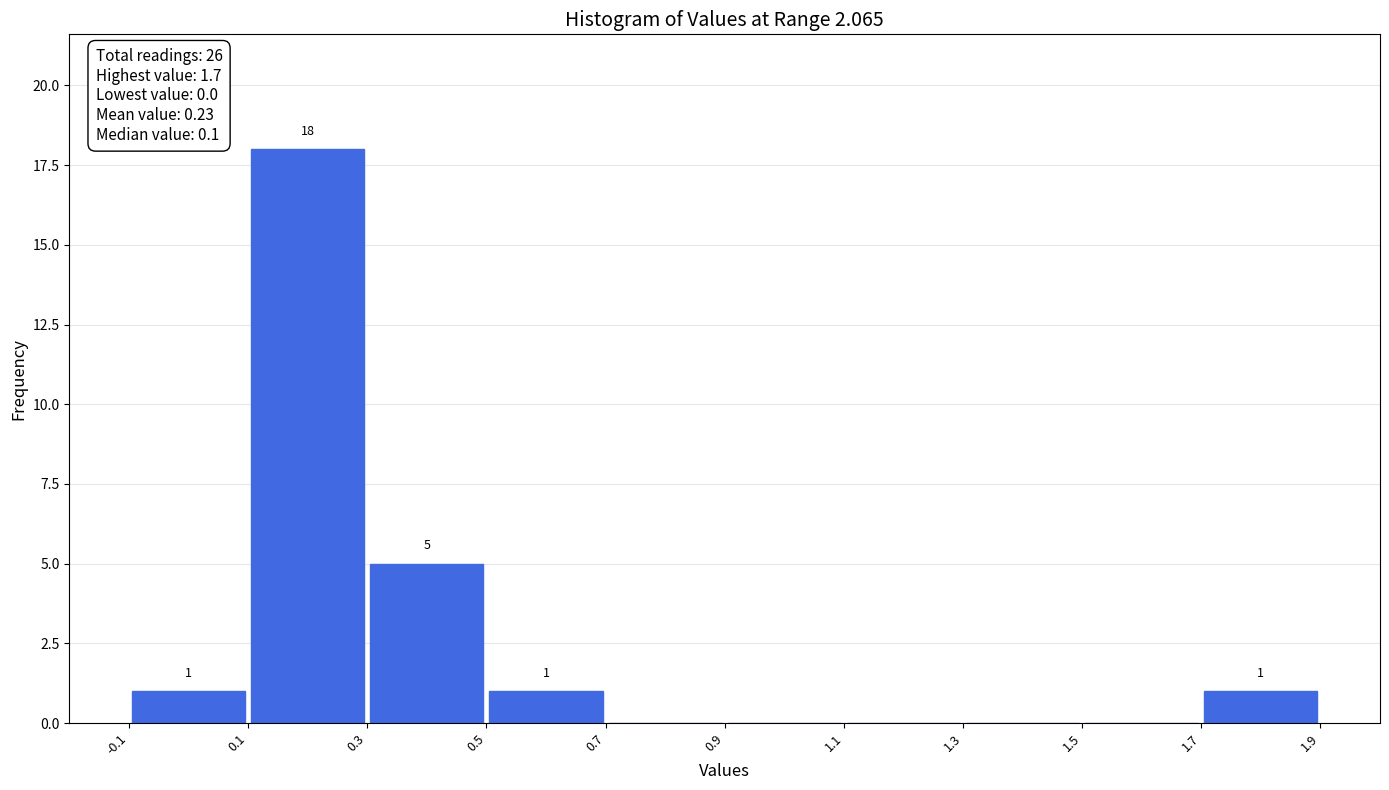

Over which range of the x-axis is the bar tallest?

0.1 to 0.3